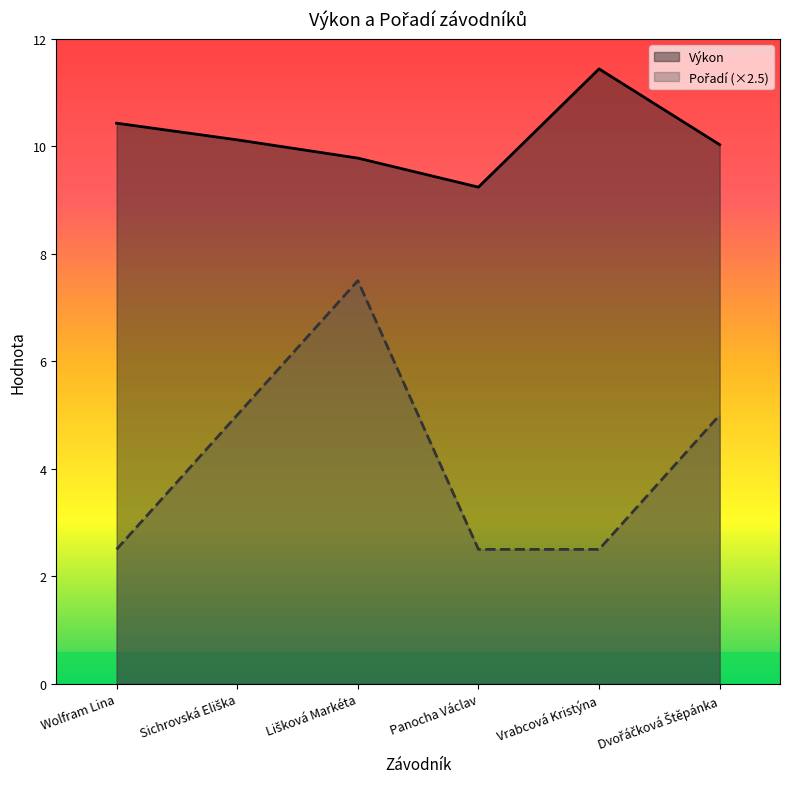

How many Pořadí values are between 2 and 5?

5